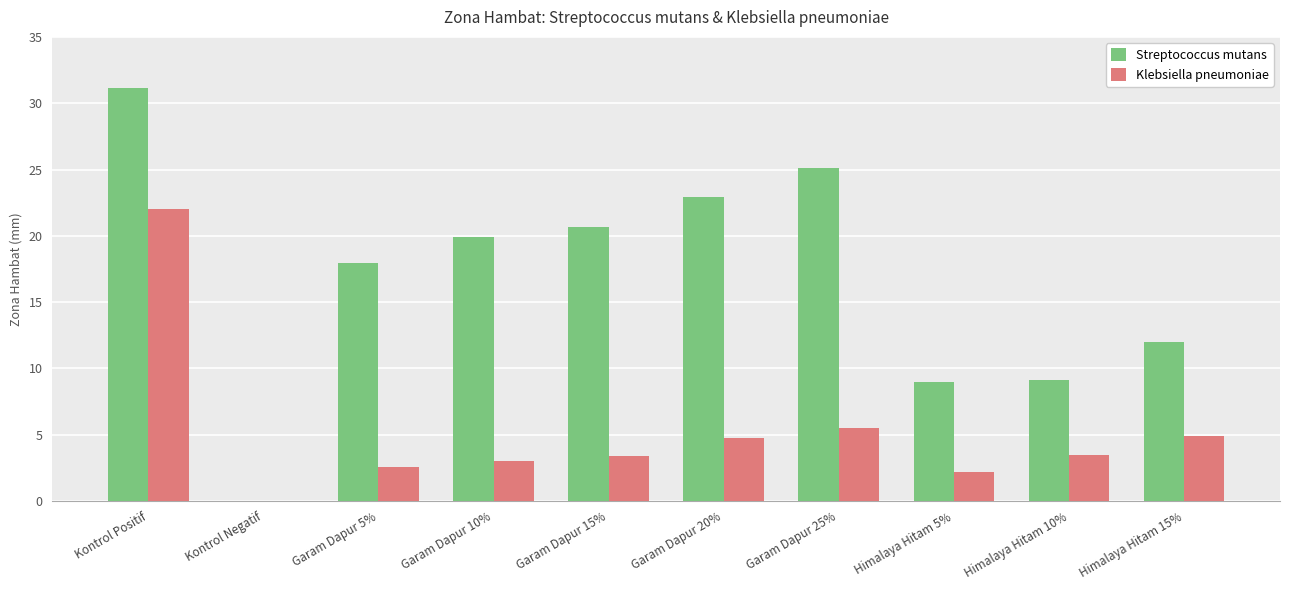

At which category is the sum across all series the highest?

Kontrol Positif